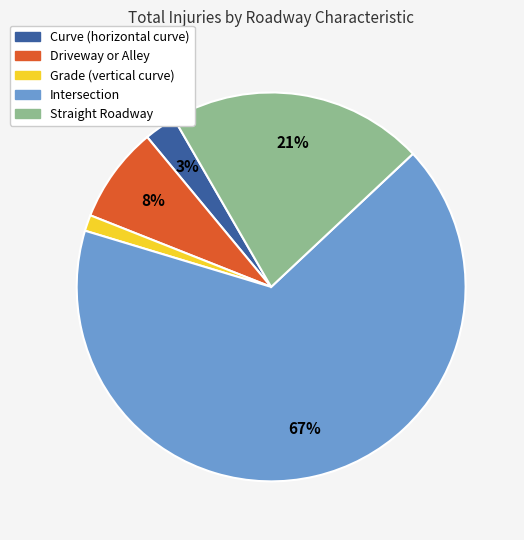

Is Intersection the majority of the pie?

Yes